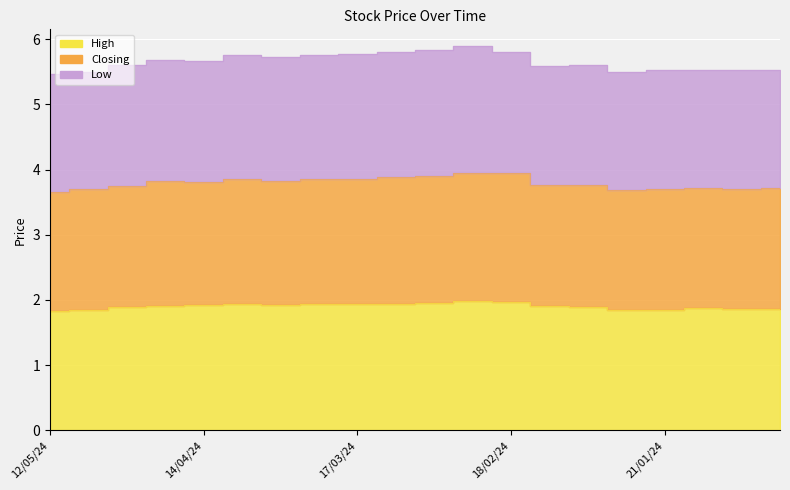

What is the sum of the Closing values at 31/12/23 and 25/02/24?

7.7